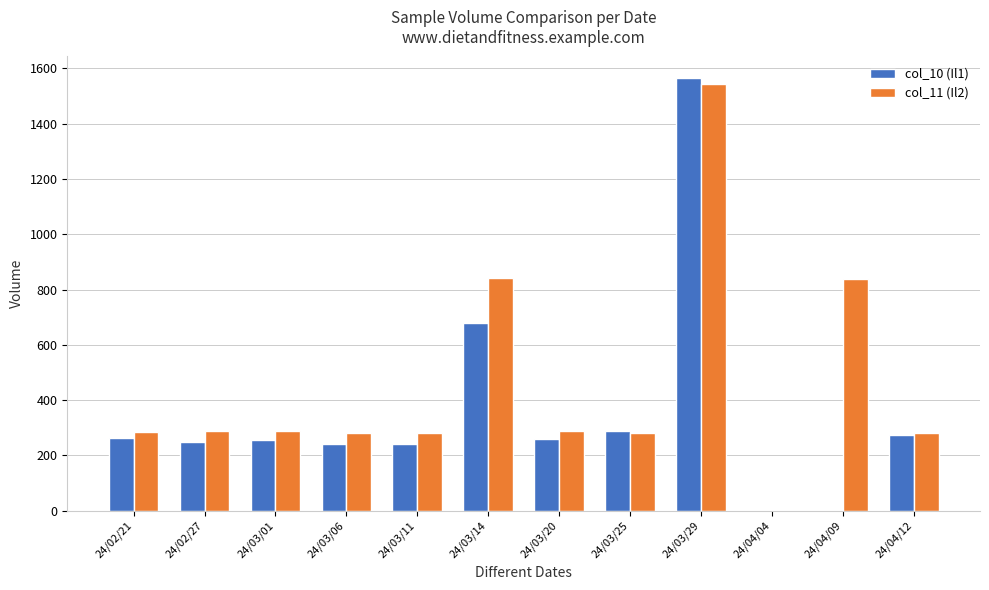

Read the col_10 (Il1) value at 24/02/27.

248